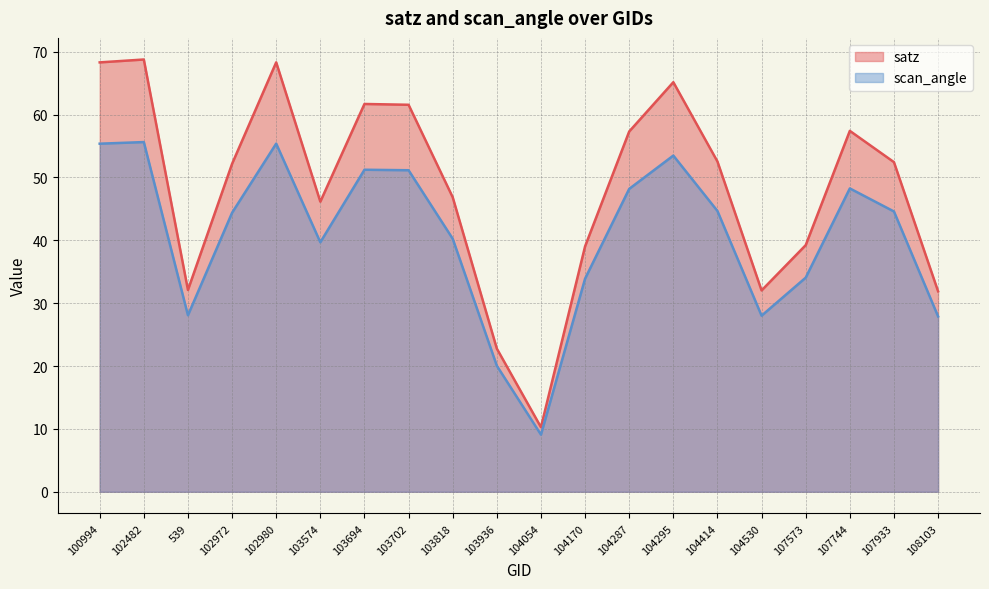

At which label is scan_angle closest to 32?

104170